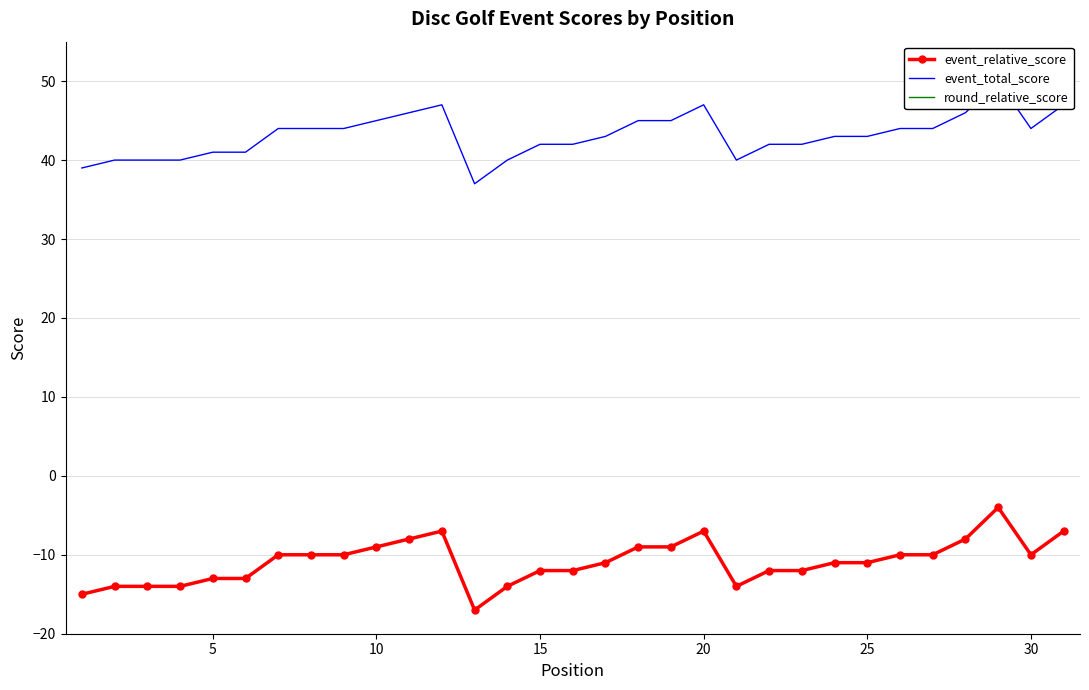

In round_relative_score, how many points are higher than both neighbors (excluding endpoints)?

3